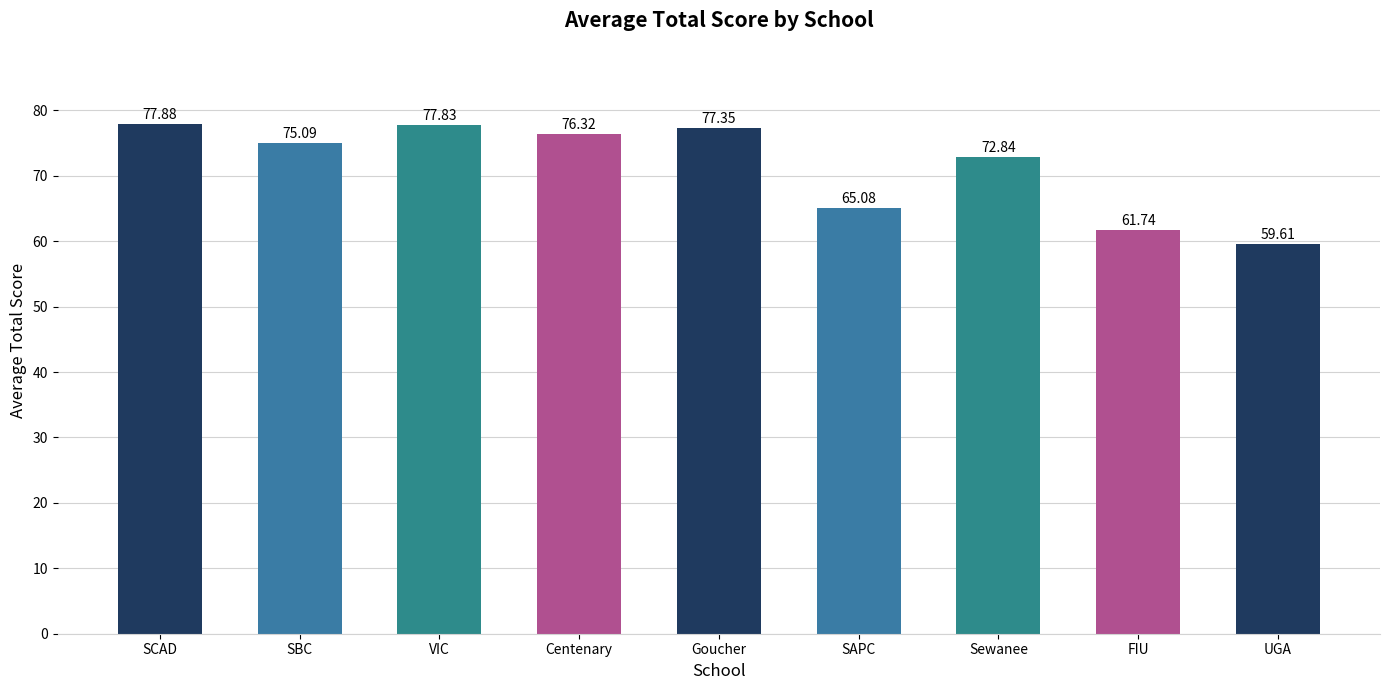

How many data points does each series have?

9